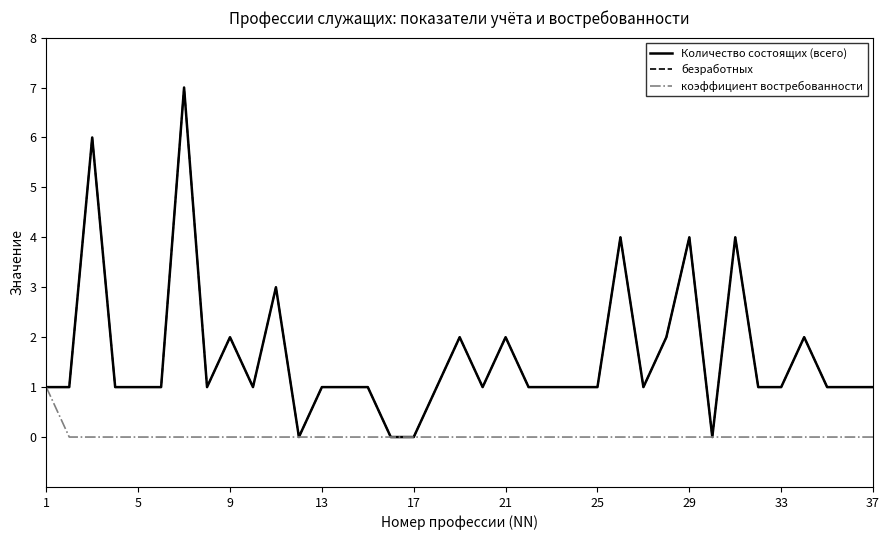

At which category does безработных reach its first local peak?

9